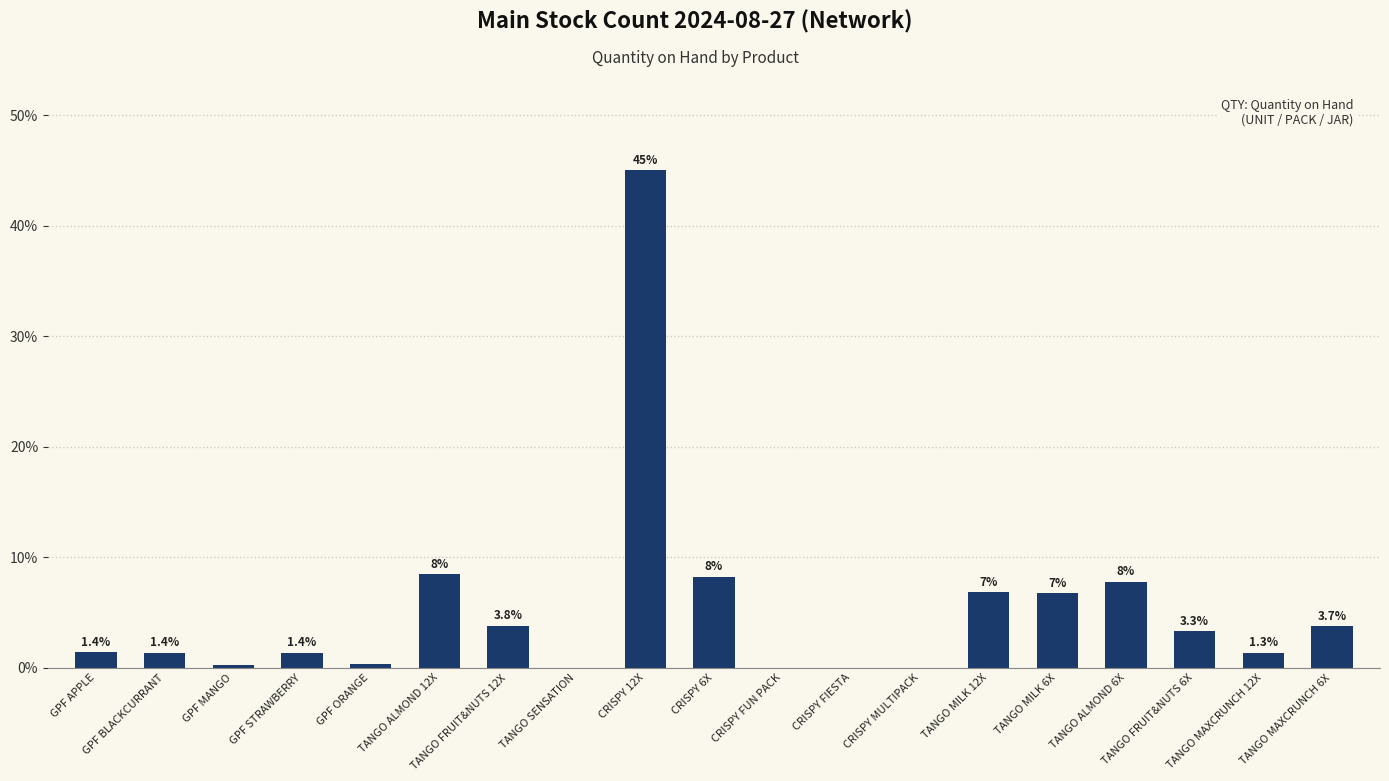

What is the sum of all values?

100.0